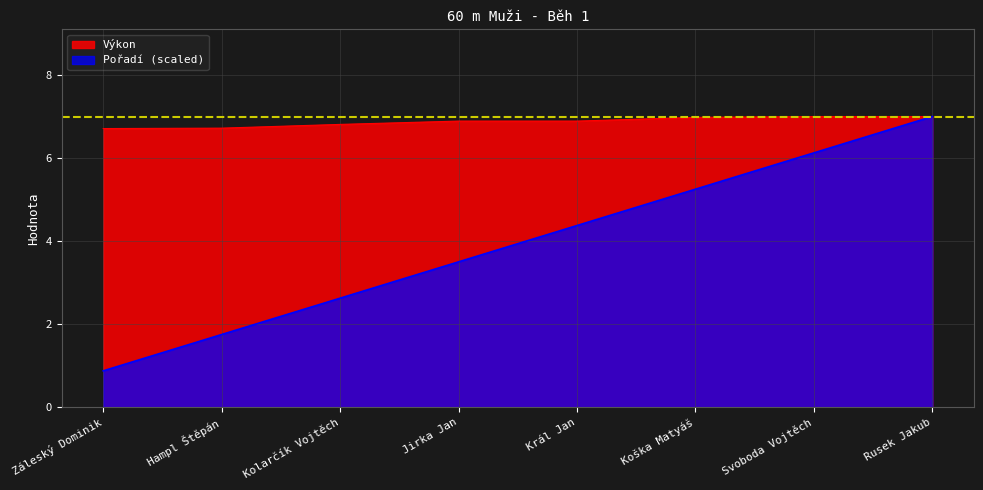

Rank the series by their maximum value, from lowest to highest.

Pořadí, Výkon